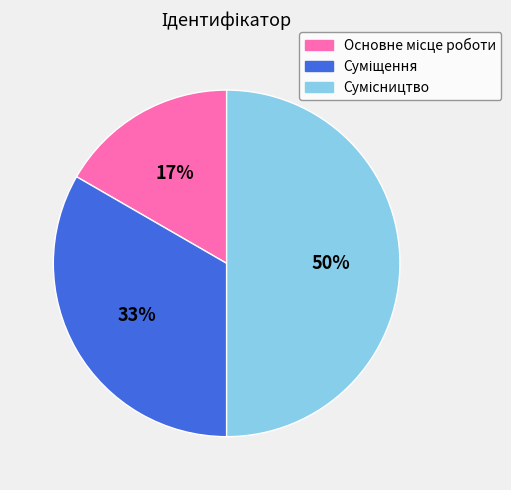

To the nearest percent, what is the difference between the largest and smallest slice percentages?

33%